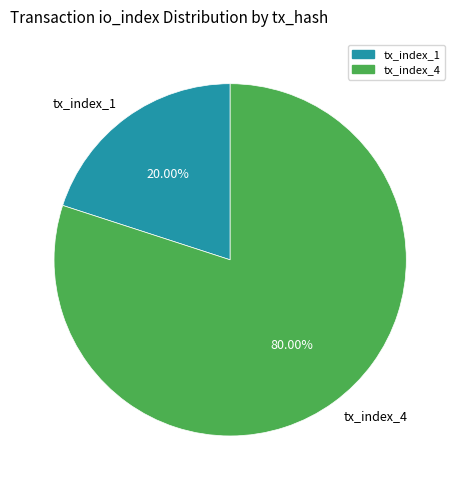

Rank the categories by value from highest to lowest.

tx_index_4, tx_index_1